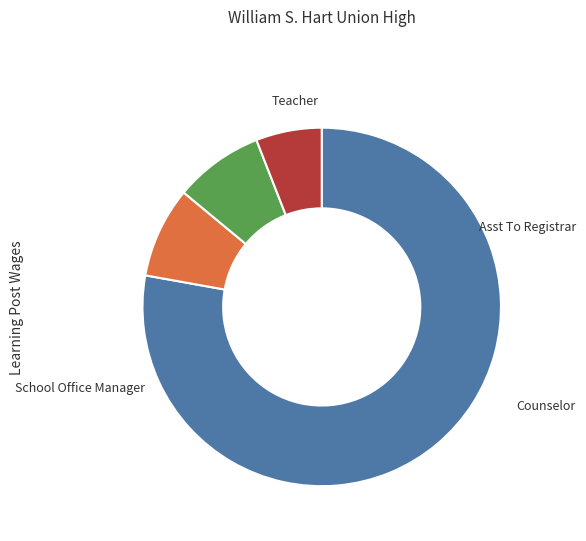

Does Teacher account for over 50% of the chart?

Yes